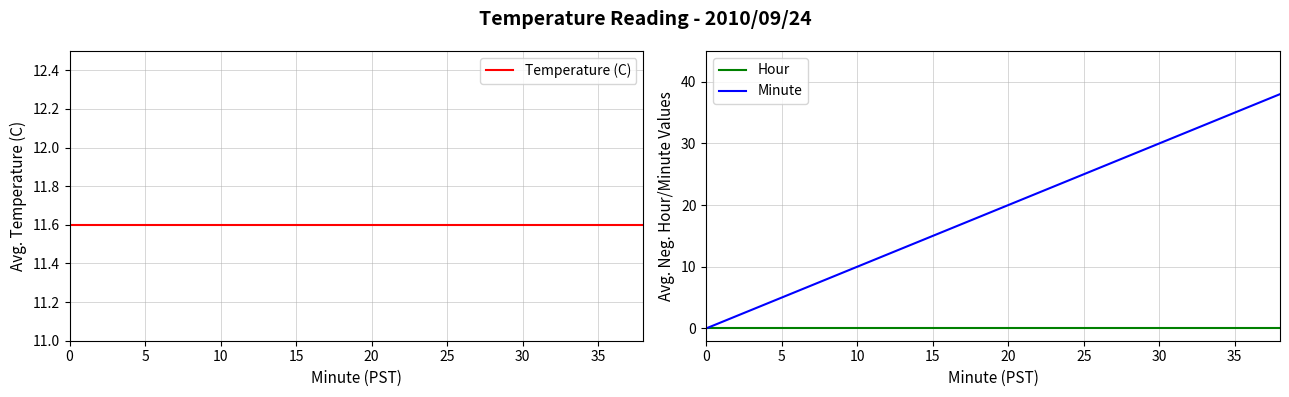

Which series has the largest total across all categories?

Minute